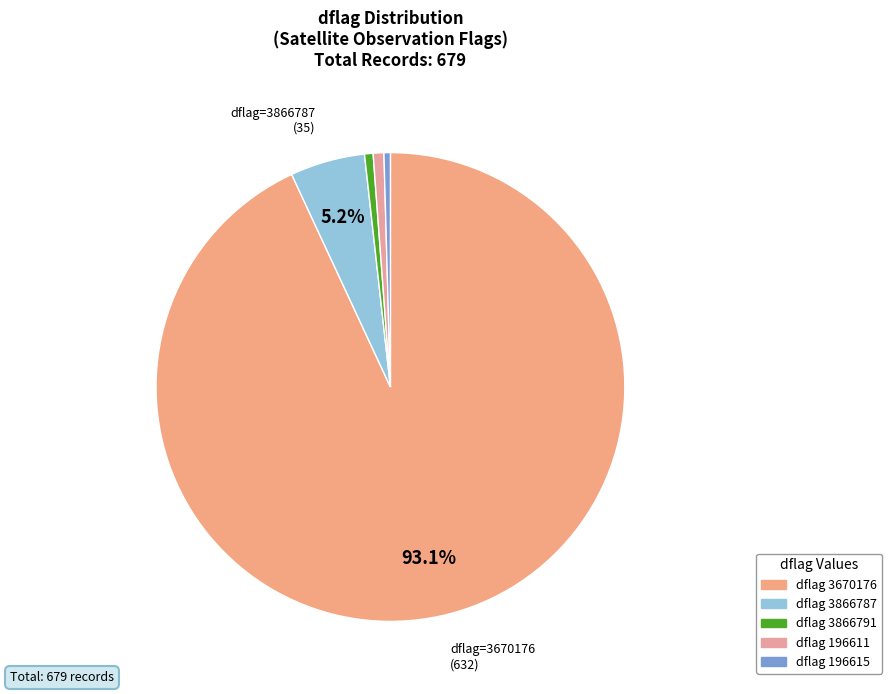

What is the largest slice in the pie chart?

dflag 3670176